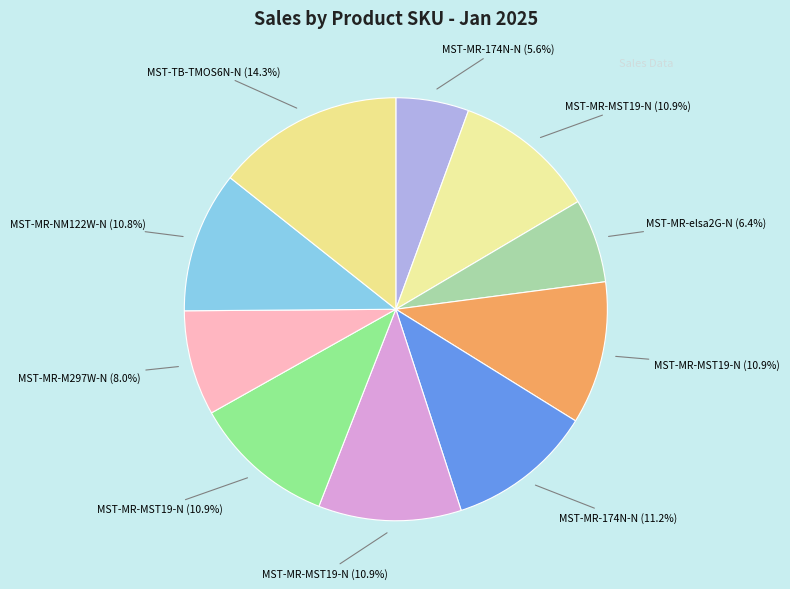

Count the number of slices in the pie.

10